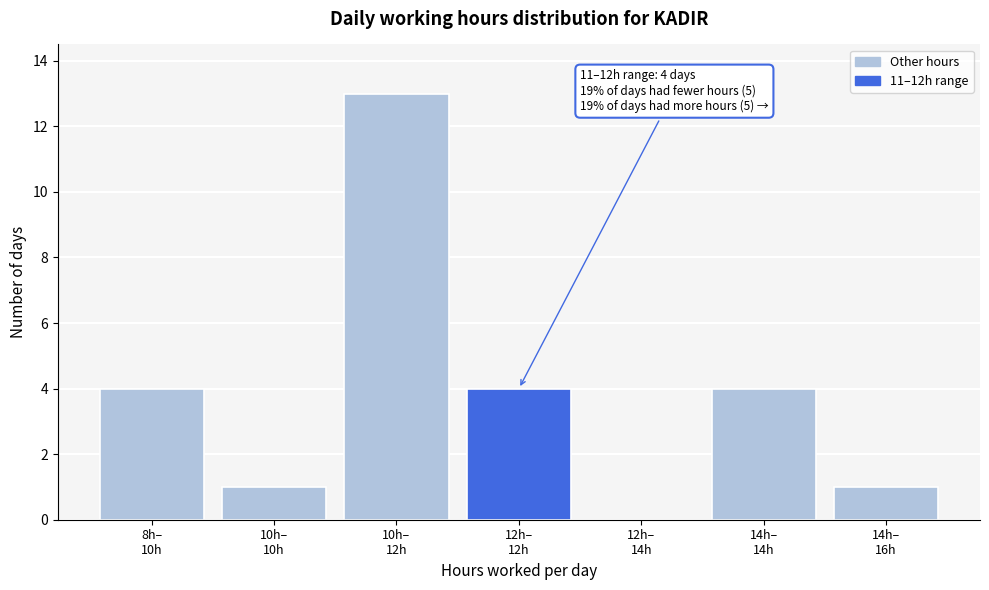

What is the sum of all values?

27